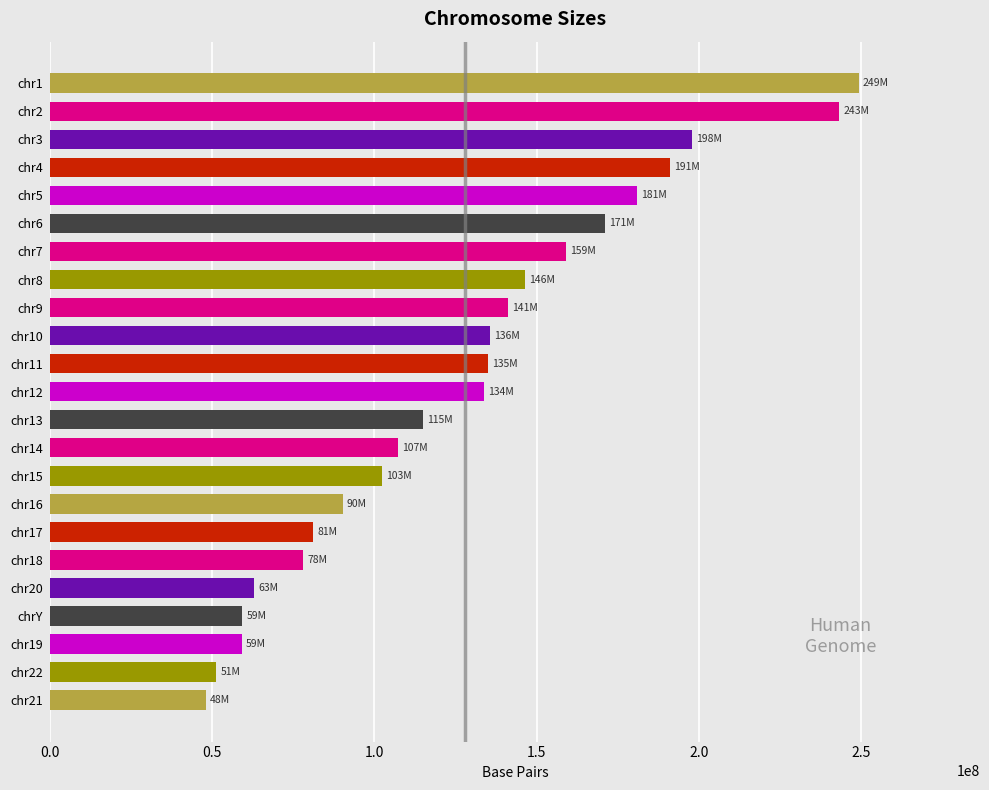

The value at chr6 is 171115067. True or false?

True